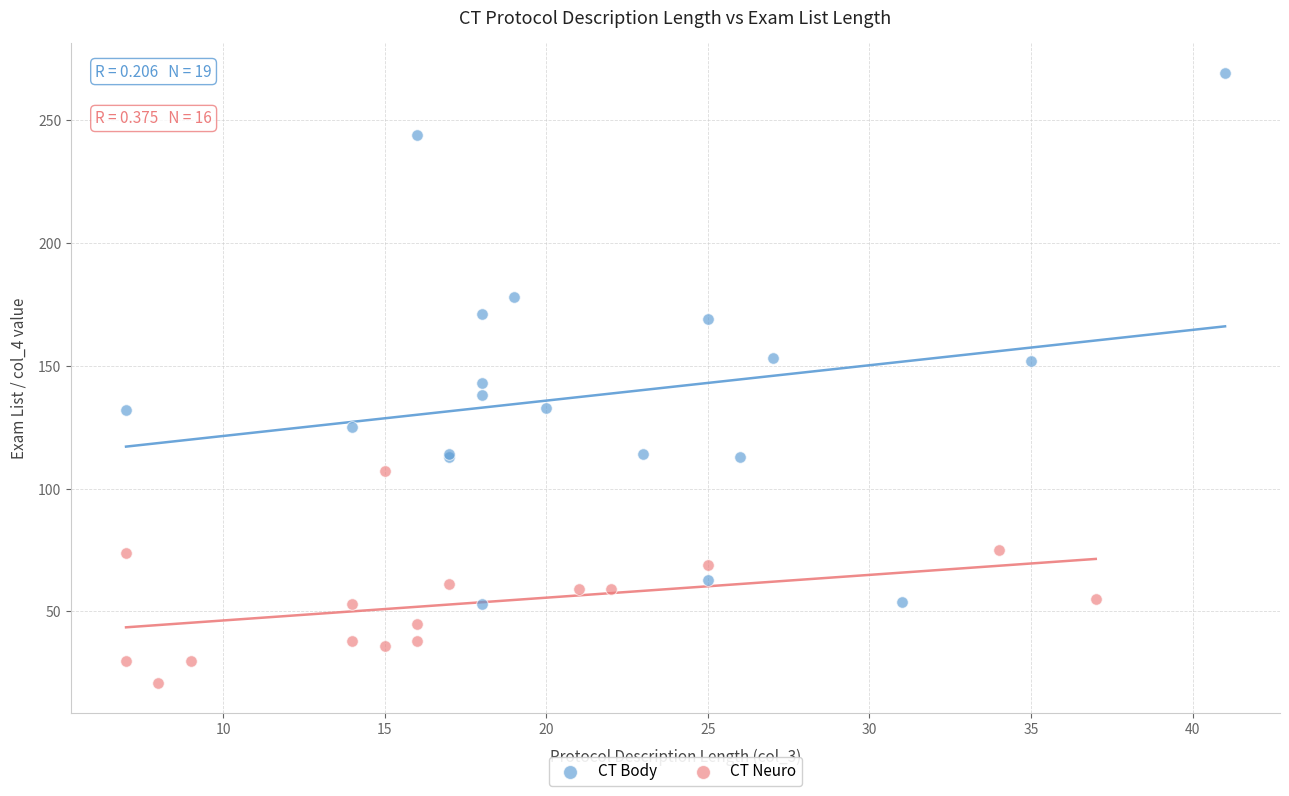

Which series contains the highest Y value?

CT Body